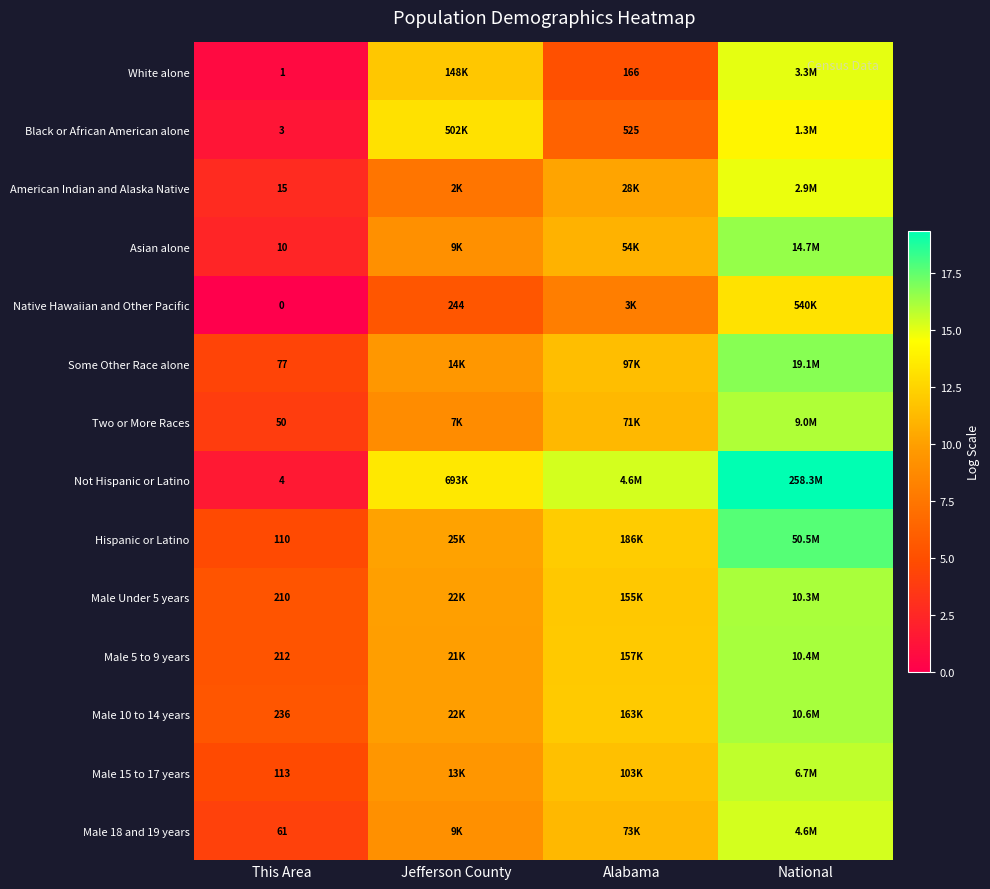

Which category has the highest value in the Two or More Races series?

National